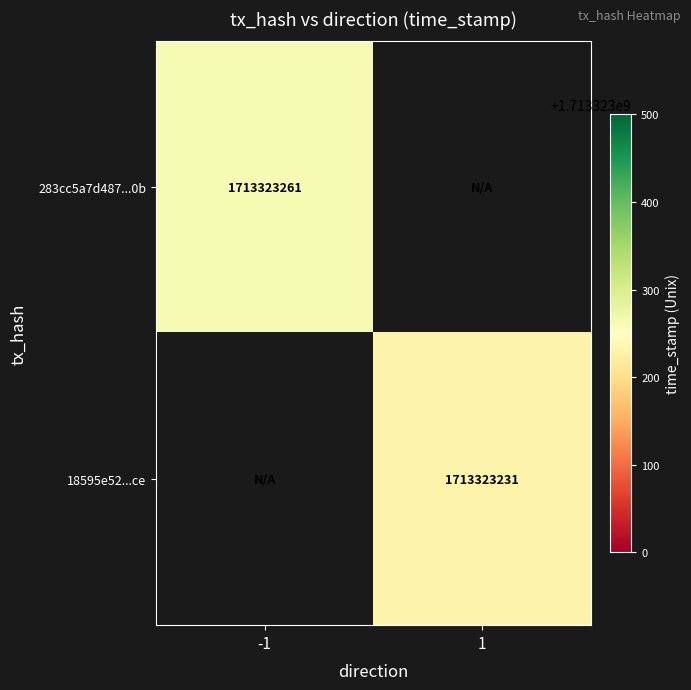

Is the value of 18595e52acb3de986b83e366da2455eec6b8bce at 1 greater than the value of 283cc5a7d487c1faca9b7cabfda7099eb0c530b at -1?

No